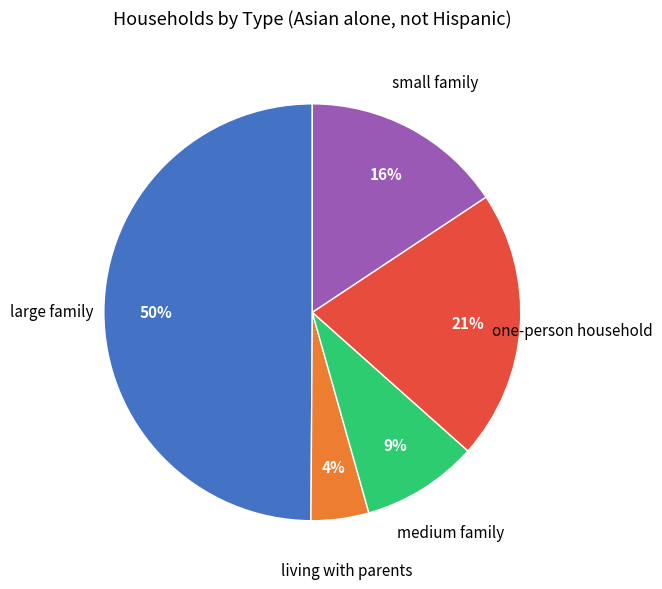

To the nearest percent, what is the average slice percentage?

20%